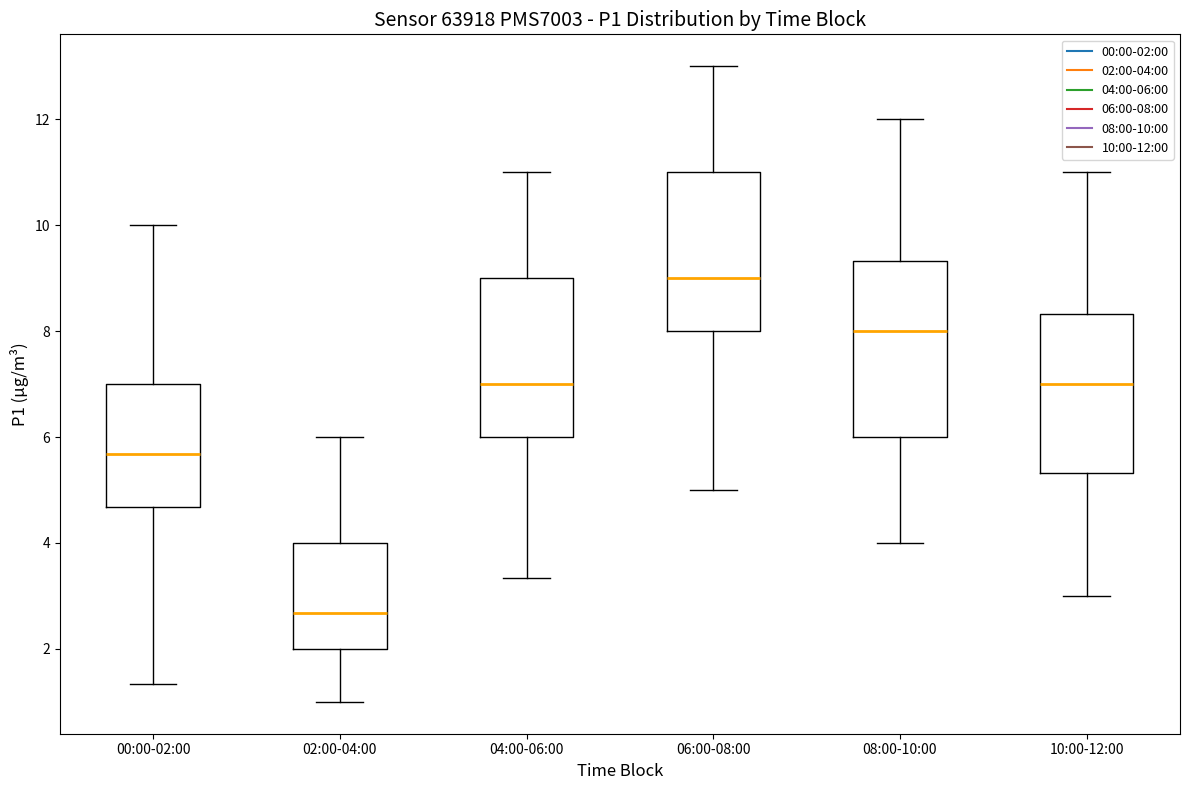

Reading left to right, read every box against the y-axis: the position of its median line, the range the box covers, and the ends of its whiskers. The values are not printed on the chart, so give them approximately, as read against the axis.

00:00-02:00: median 5.6, box 4.6 to 7.0, whiskers 1.4 to 10.0
02:00-04:00: median 2.6, box 2.0 to 4.0, whiskers 1.0 to 6.0
04:00-06:00: median 7.0, box 6.0 to 9.0, whiskers 3.4 to 11.0
06:00-08:00: median 9.0, box 8.0 to 11.0, whiskers 5.0 to 13.0
08:00-10:00: median 8.0, box 6.0 to 9.4, whiskers 4.0 to 12.0
10:00-12:00: median 7.0, box 5.4 to 8.4, whiskers 3.0 to 11.0